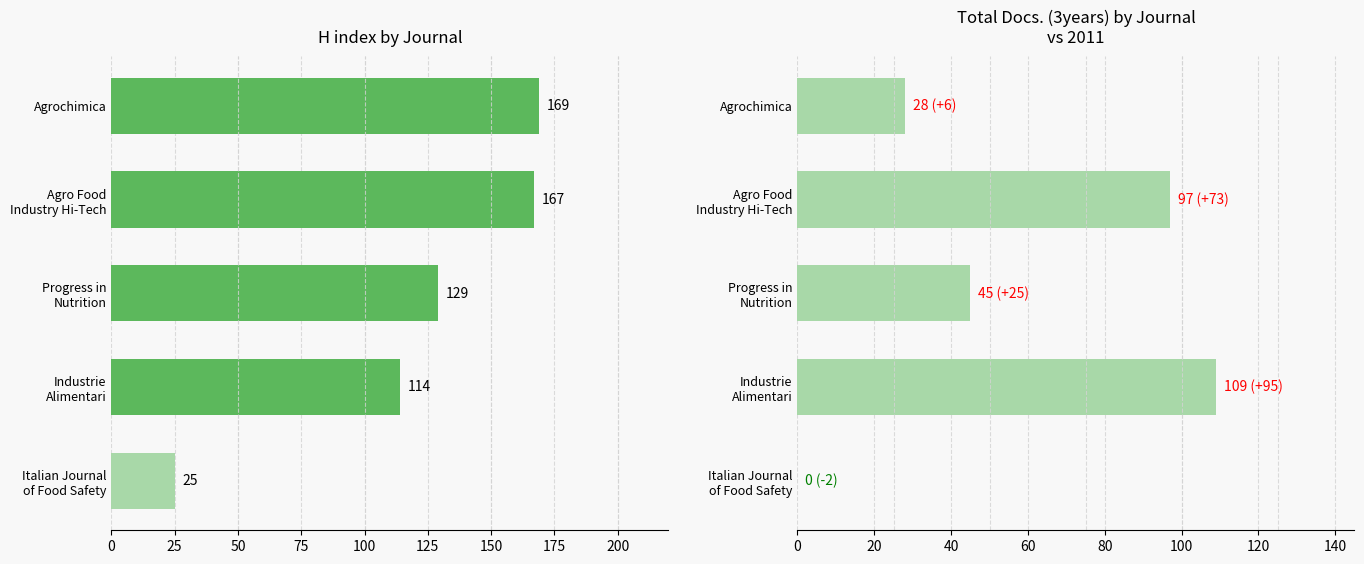

Rank the series by their maximum value, from lowest to highest.

Total Docs. (3years), H index